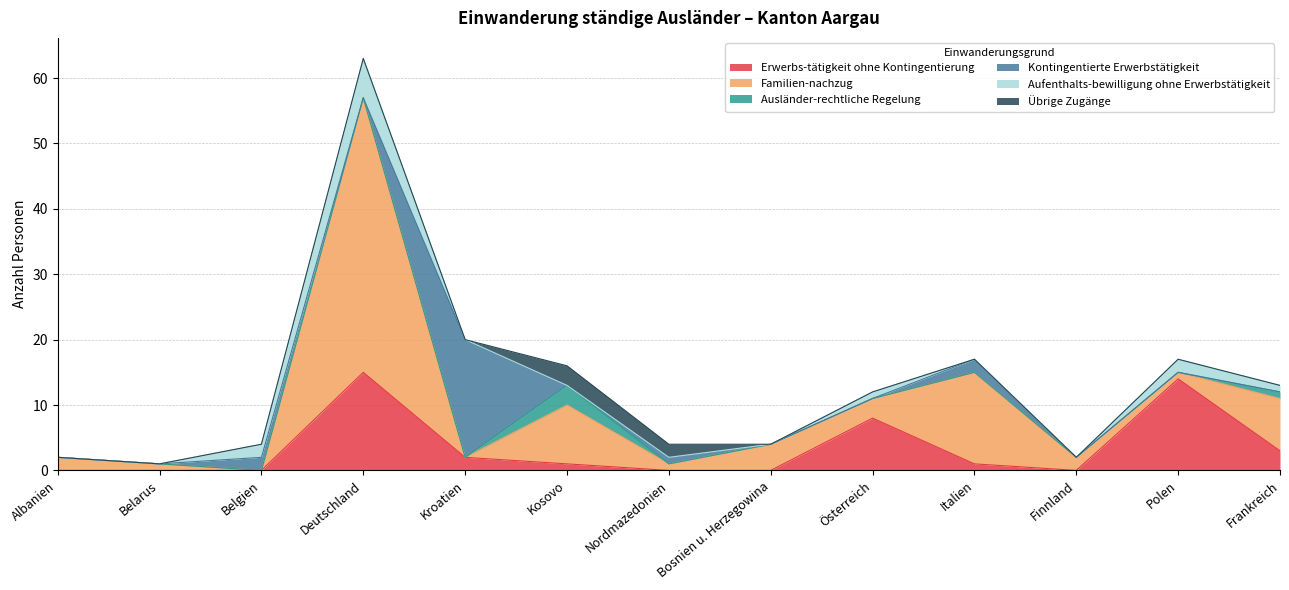

At how many categories does at least one series exceed 12?

4